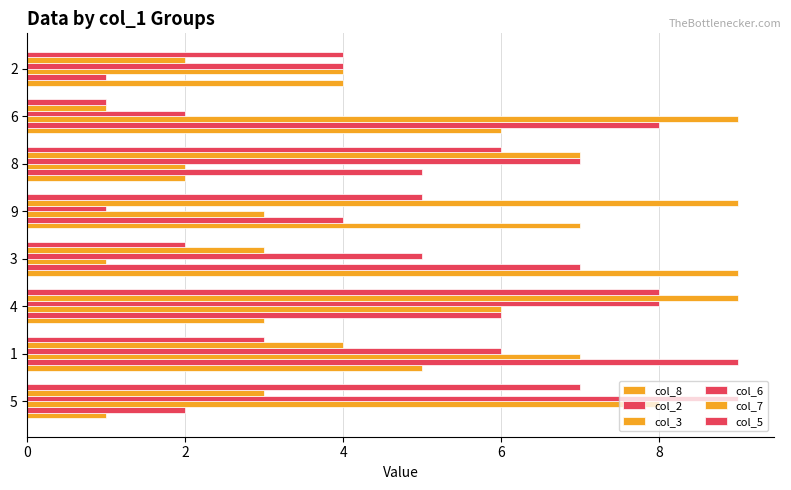

How many data points in col_3 are less than 6?

4